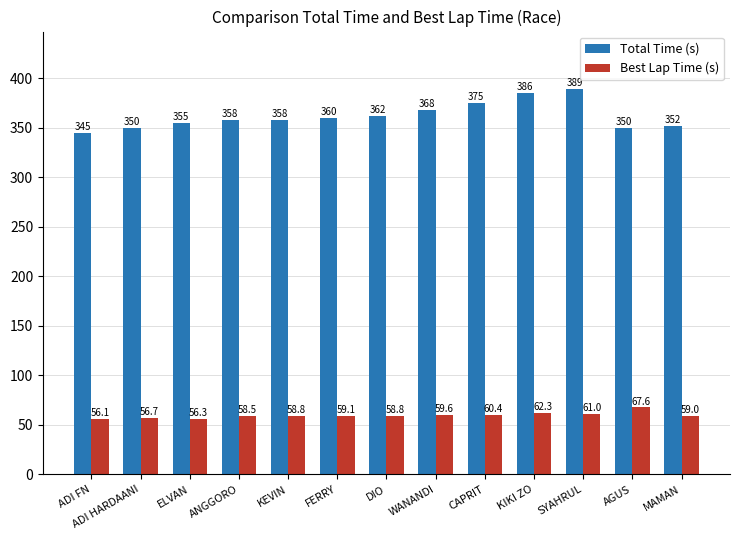

At DIO, list the series in order from smallest to largest.

Best Lap Time (s), Total Time (s)